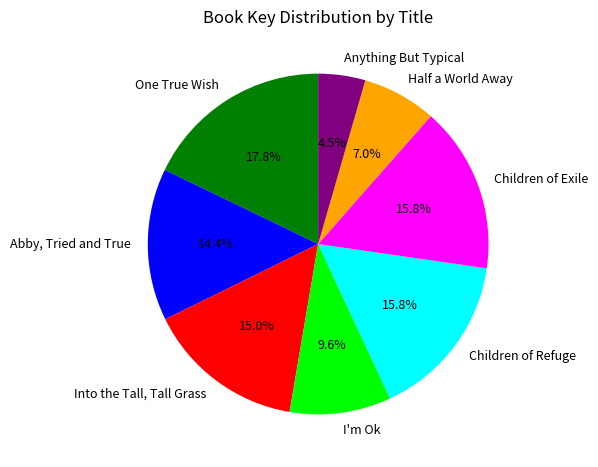

Which category has the smallest portion of the pie?

Anything But Typical